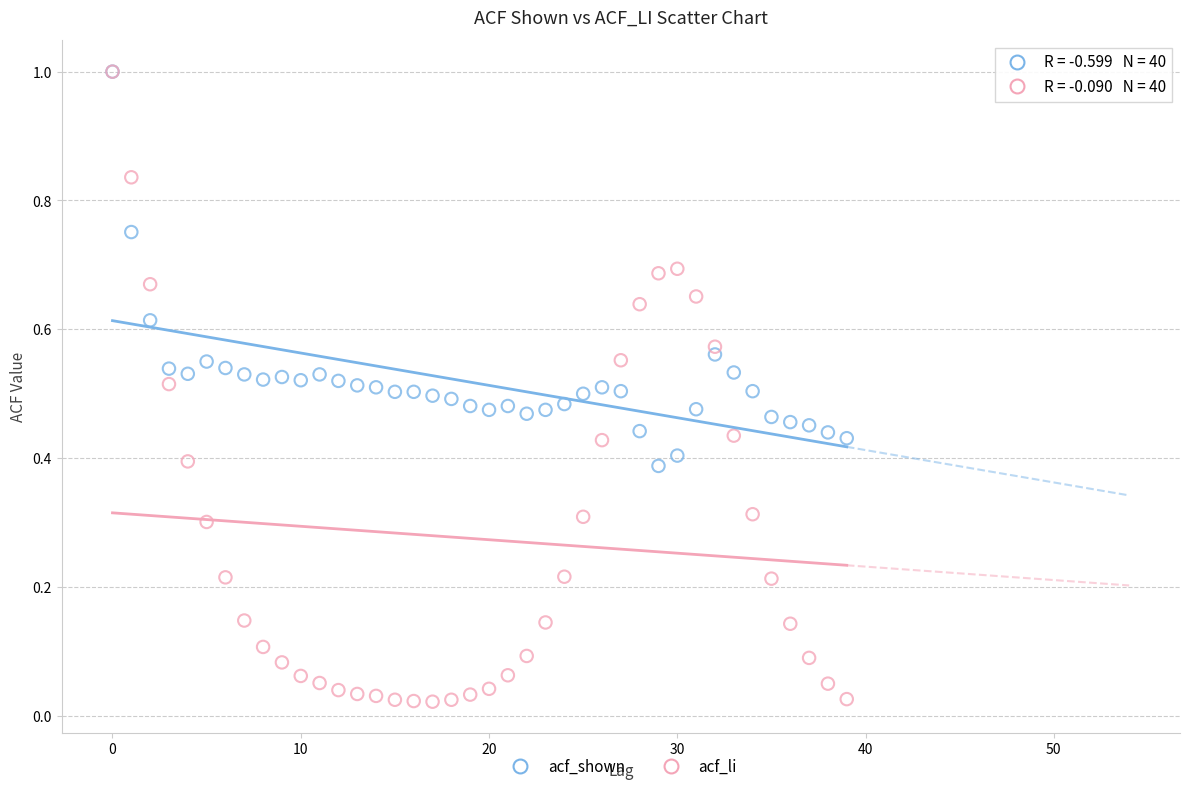

What are all the series names shown in the legend?

acf_shown, acf_li